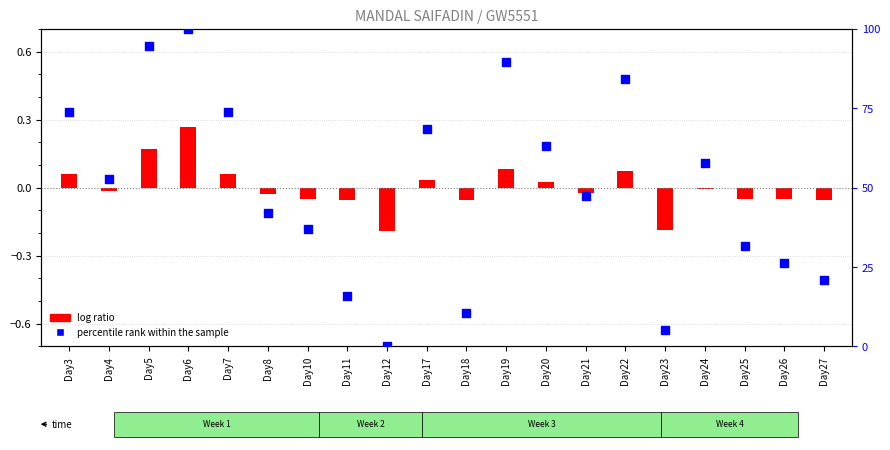

Approximately how many times larger is the value at Day3 compared to Day4?

1.4